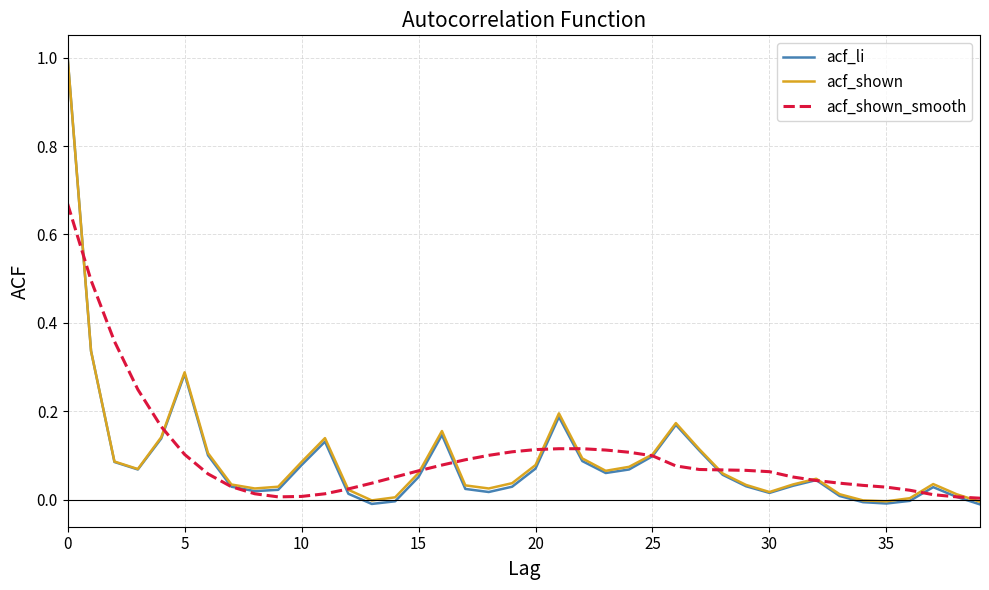

Which series has the widest spread of values?

acf_li